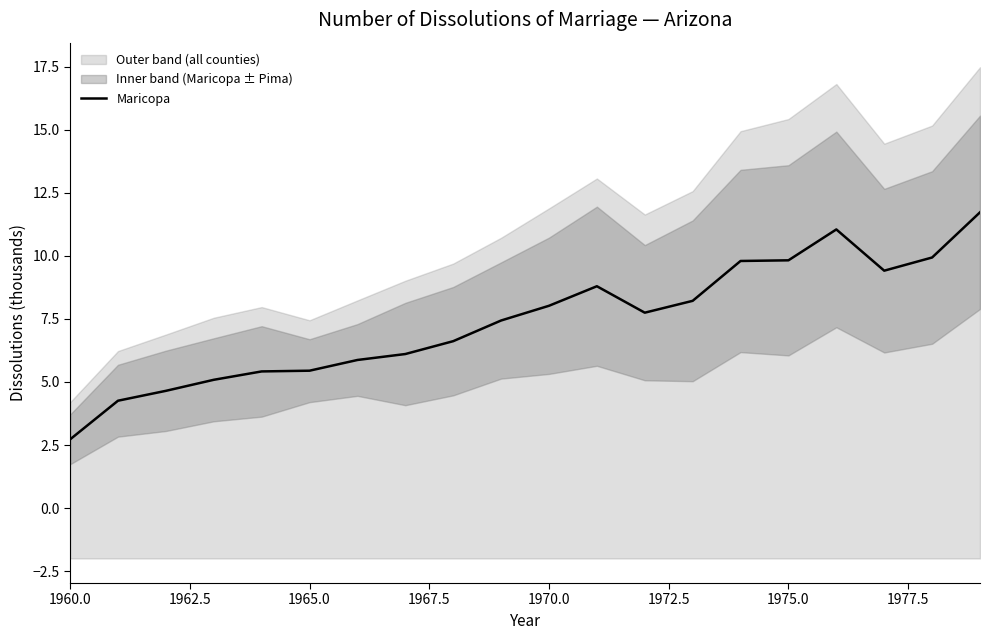

Reading left to right, what are all the values shown in this chart?

2.7	4.3	4.6	5.1	5.4	5.4	5.9	6.1	6.6	7.4	8.0	8.8	7.7	8.2	9.8	9.8	11.1	9.4	9.9	11.7